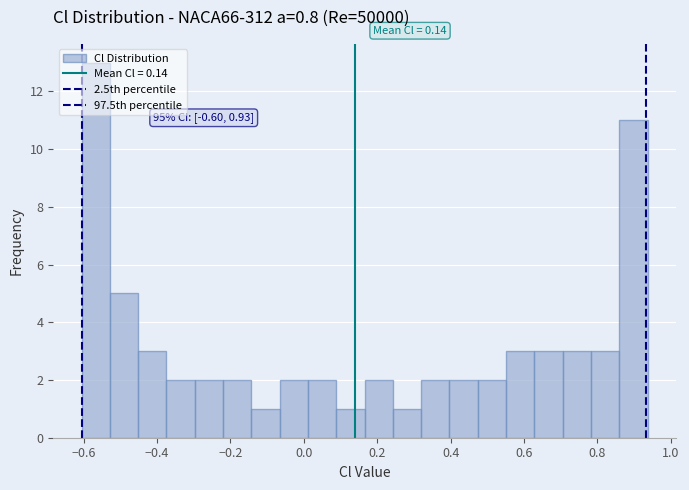

Around what value on the x-axis is the tallest bar? Give the approximate position of its centre, as read against the axis.

-0.56